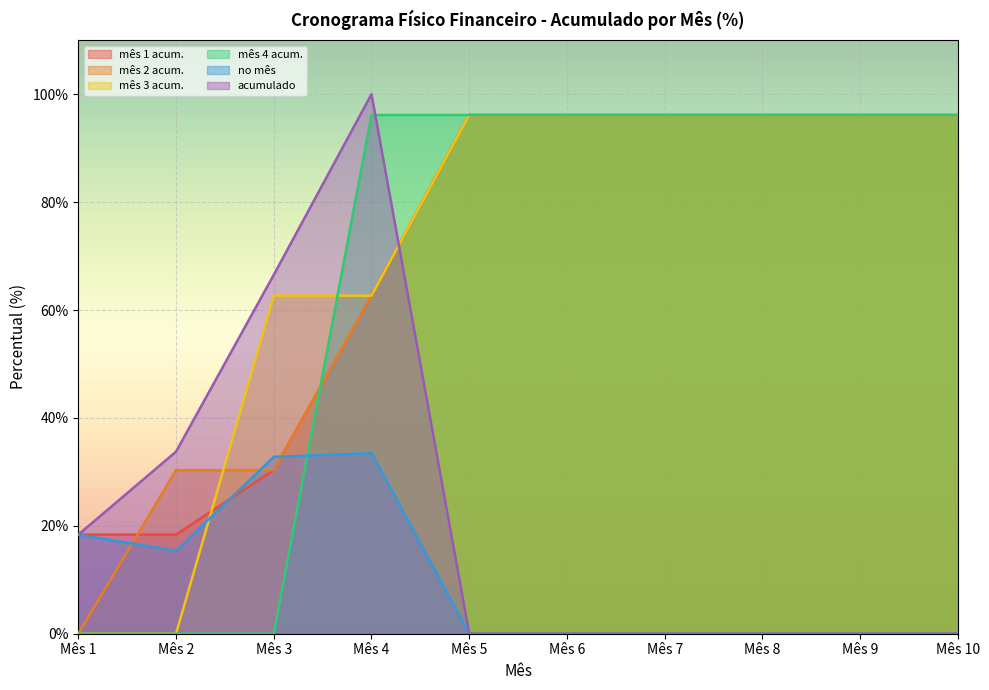

Which series has the largest range (max minus min)?

acumulado